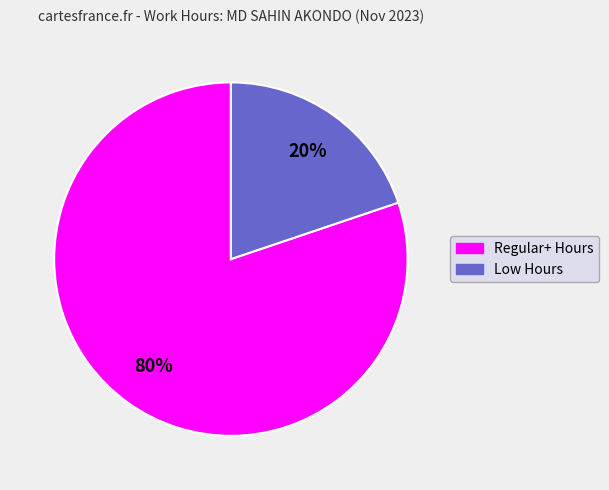

Is there any slice that represents more than half of the pie?

Yes